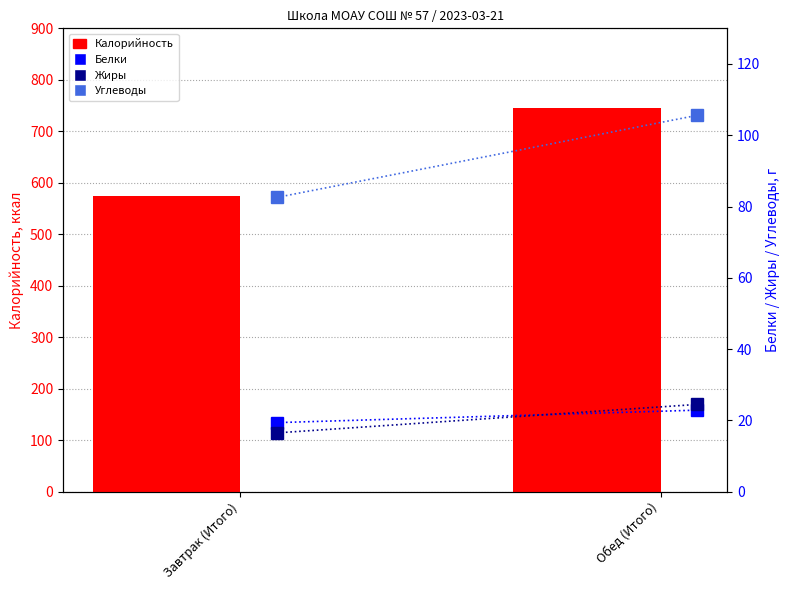

The Калорийность series shows 574.5 at Завтрак (Итого). True or false?

True